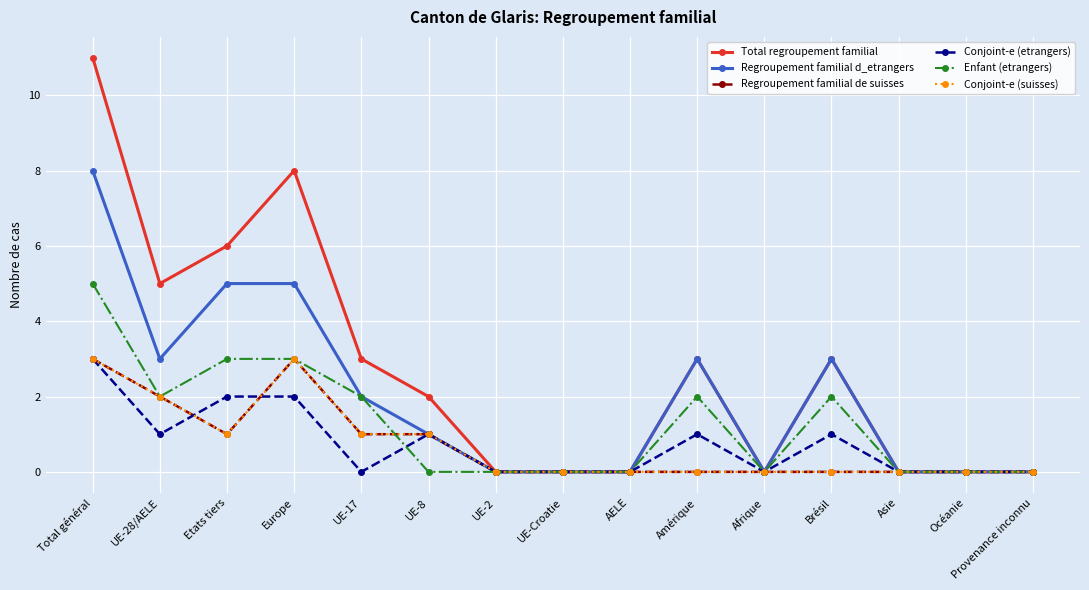

Rank the categories by Regroupement familial d_etrangers value from lowest to highest.

UE-2, UE-Croatie, AELE, Afrique, Asie, Océanie, Provenance inconnu, UE-8, UE-17, UE-28/AELE, Amérique, Brésil, Etats tiers, Europe, Total général